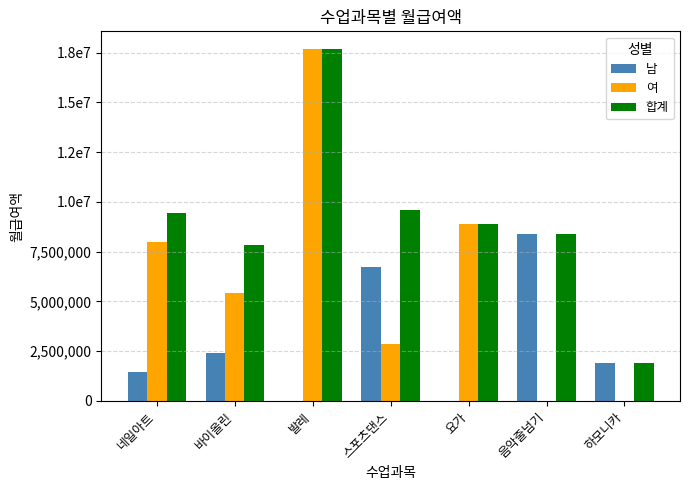

What are all the series names shown in the legend?

남, 여, 합계